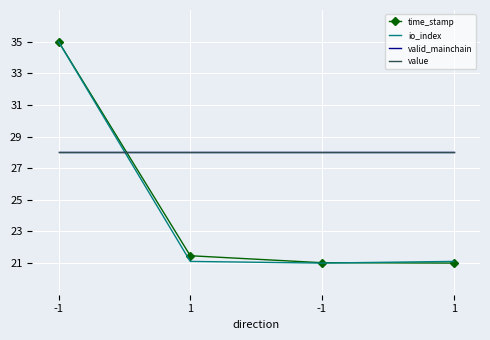

How many lines are shown in the chart?

4